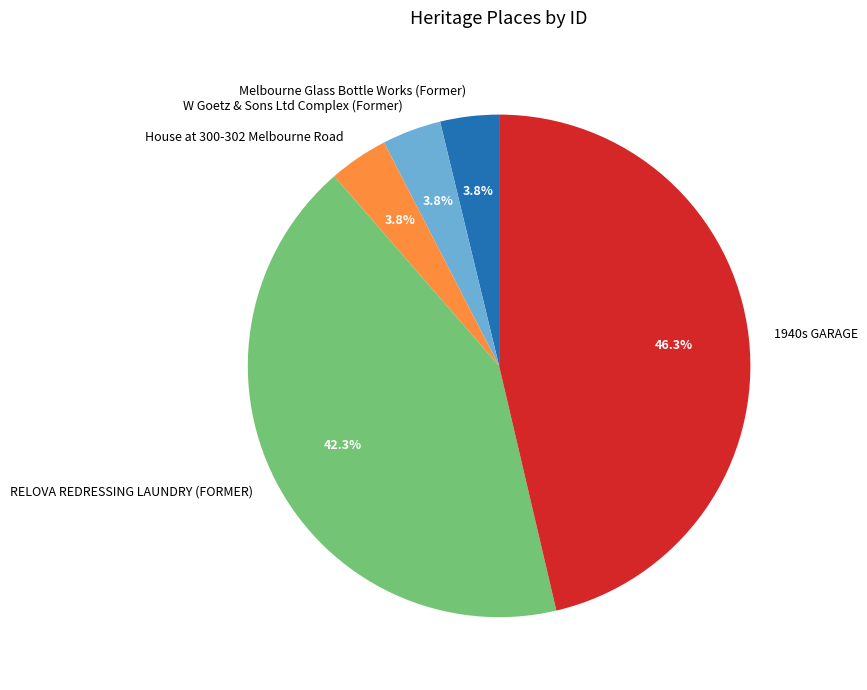

What percentage do House at 300-302 Melbourne Road and RELOVA REDRESSING LAUNDRY (FORMER) together represent?

46.1%